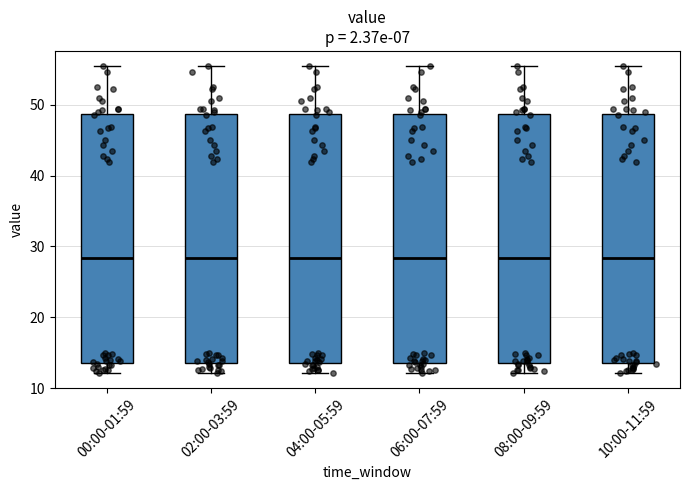

Reading left to right, read every box against the y-axis: the position of its median line, the range the box covers, and the ends of its whiskers. The values are not printed on the chart, so give them approximately, as read against the axis.

00:00-01:59: median 28, box 14 to 49, whiskers 12 to 55
02:00-03:59: median 28, box 14 to 49, whiskers 12 to 55
04:00-05:59: median 28, box 14 to 49, whiskers 12 to 55
06:00-07:59: median 28, box 14 to 49, whiskers 12 to 55
08:00-09:59: median 28, box 14 to 49, whiskers 12 to 55
10:00-11:59: median 28, box 14 to 49, whiskers 12 to 55